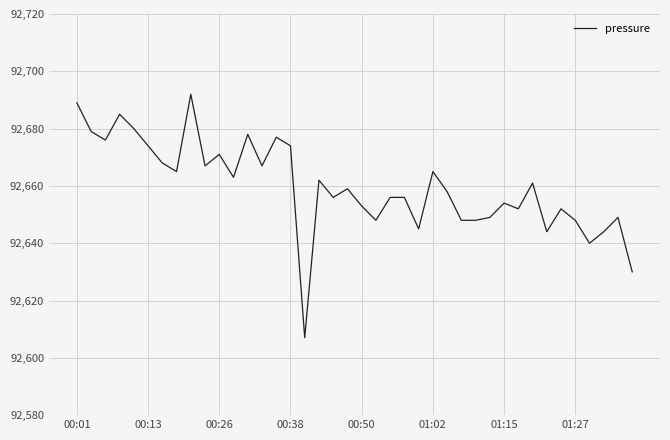

What is the difference between the maximum and minimum values?

85